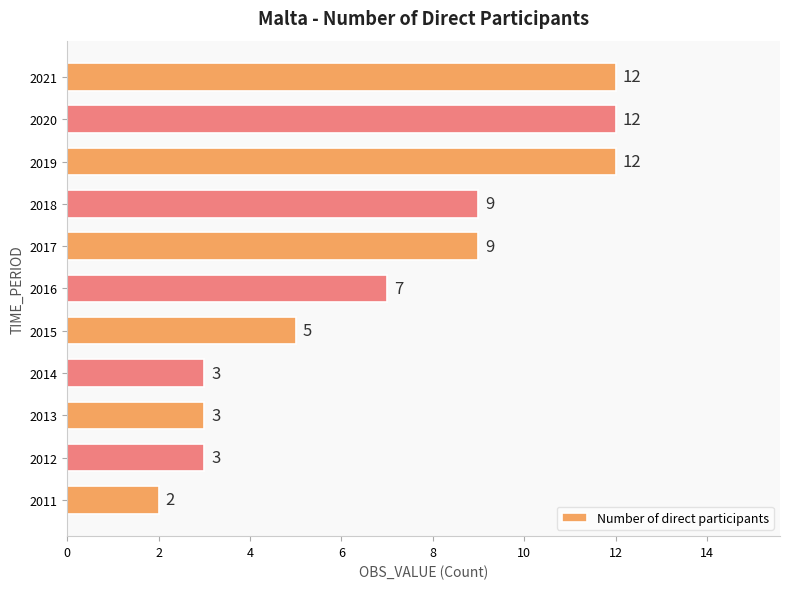

Reading bottom to top, what are all the values shown in this chart?

2	3	3	3	5	7	9	9	12	12	12